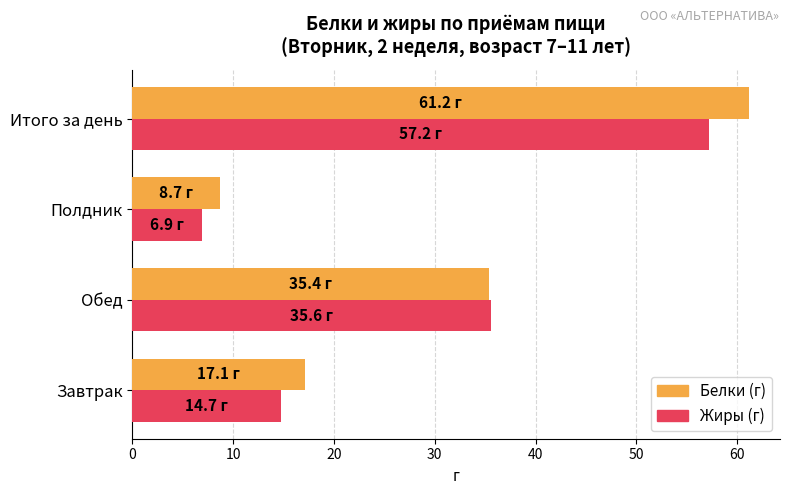

What is the difference between the highest and lowest values at Завтрак?

2.4